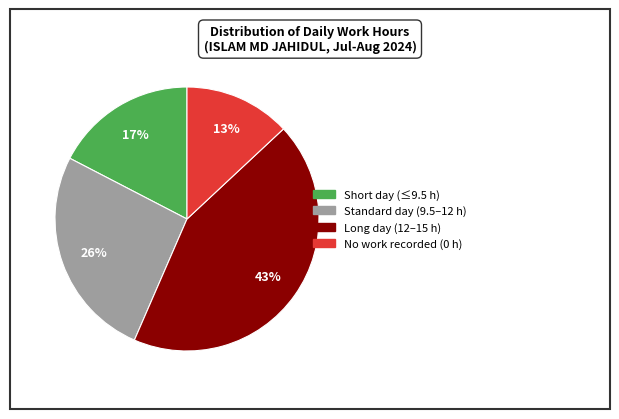

Is there a majority slice in this chart?

No